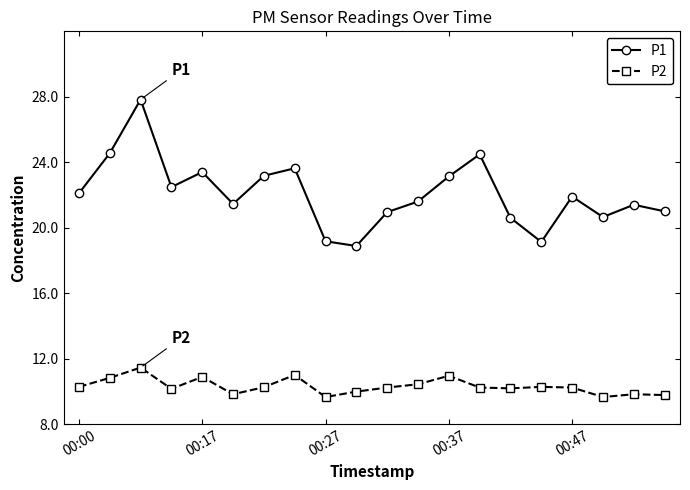

Rank the series by their average value, from highest to lowest.

P1, P2